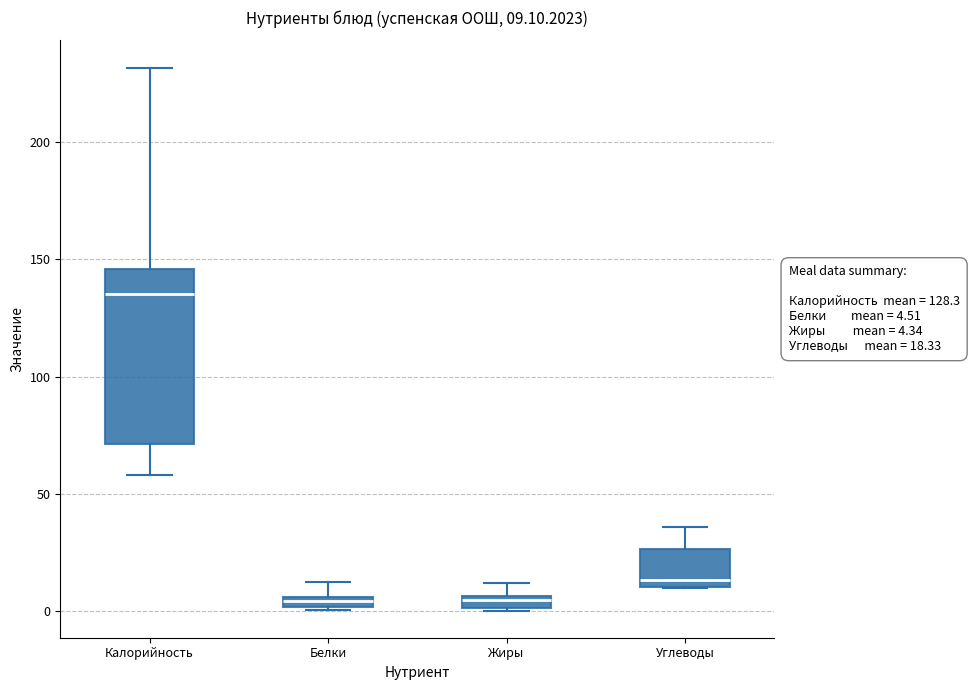

Comparing the boxes themselves (not the whiskers), which one is the tallest?

Калорийность